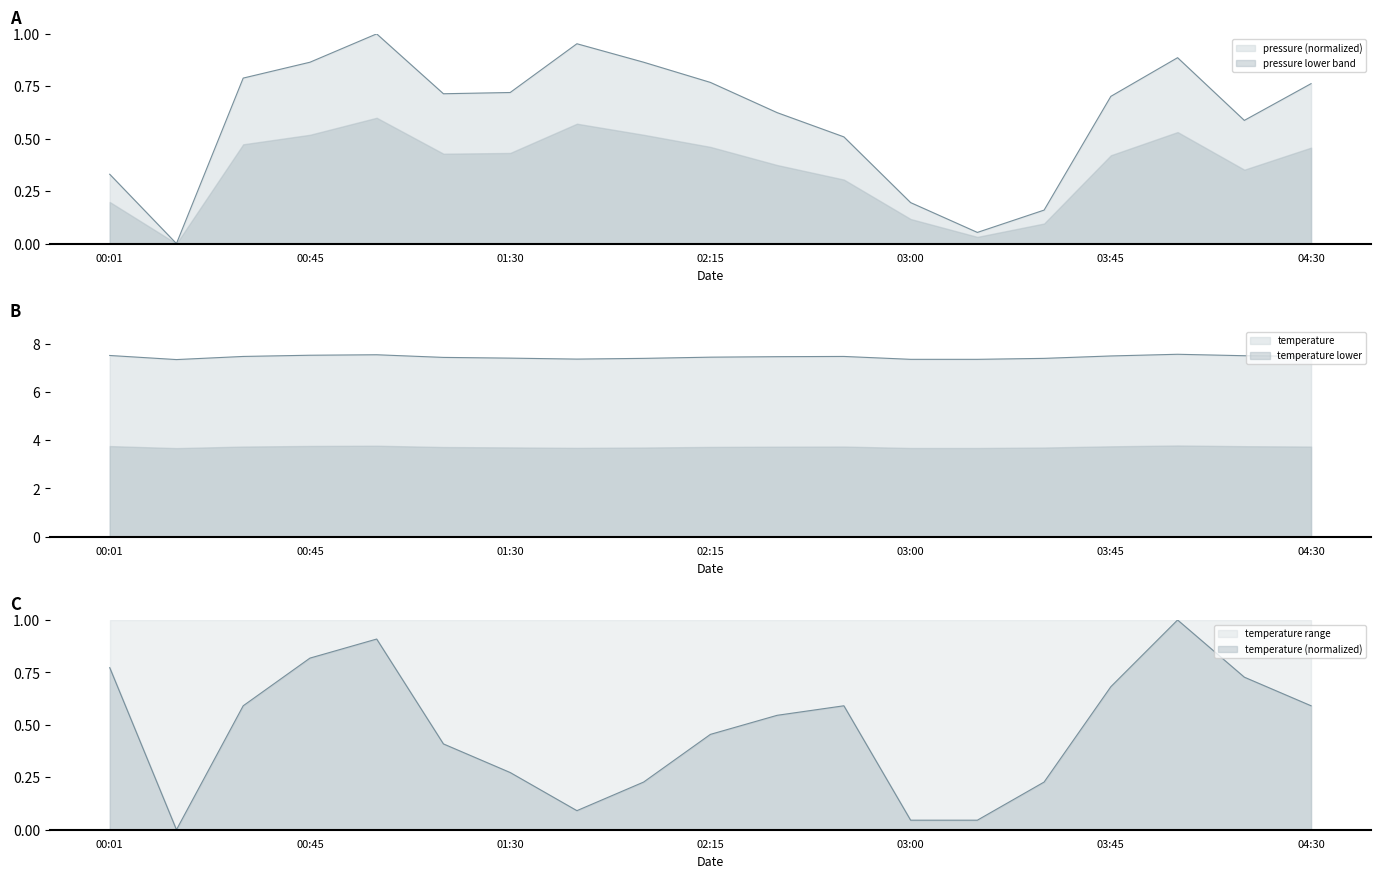

What is the label of the 9th point from the right?

02:30